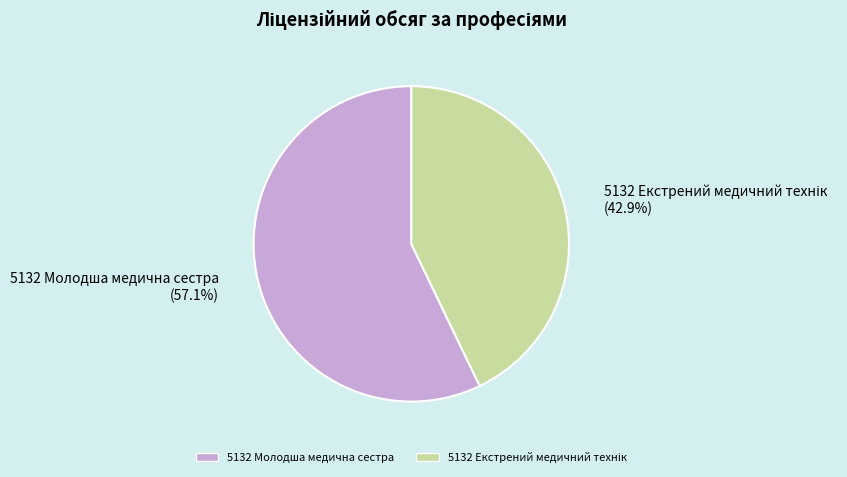

How many slices are in this pie chart?

2